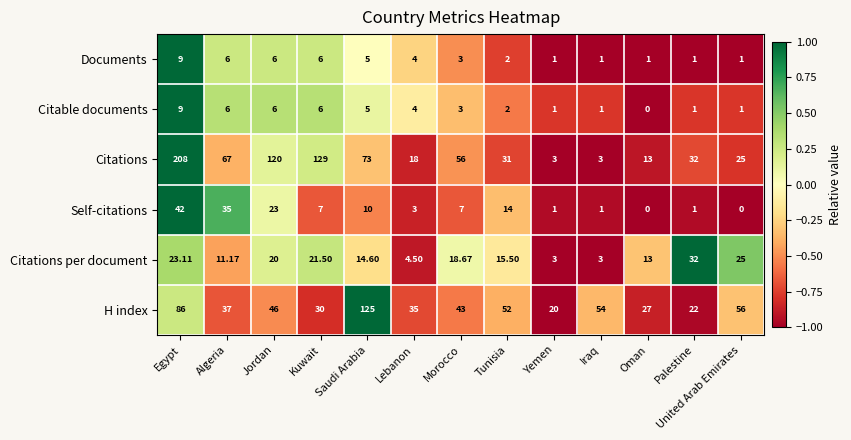

At which category is the sum across all series the highest?

Egypt